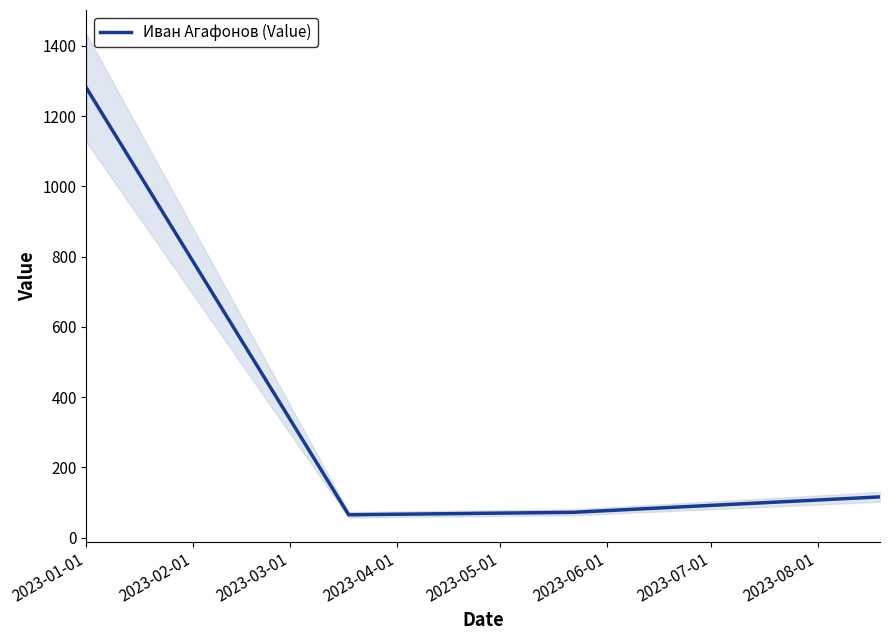

Does the chart display data point markers on the line(s)?

No